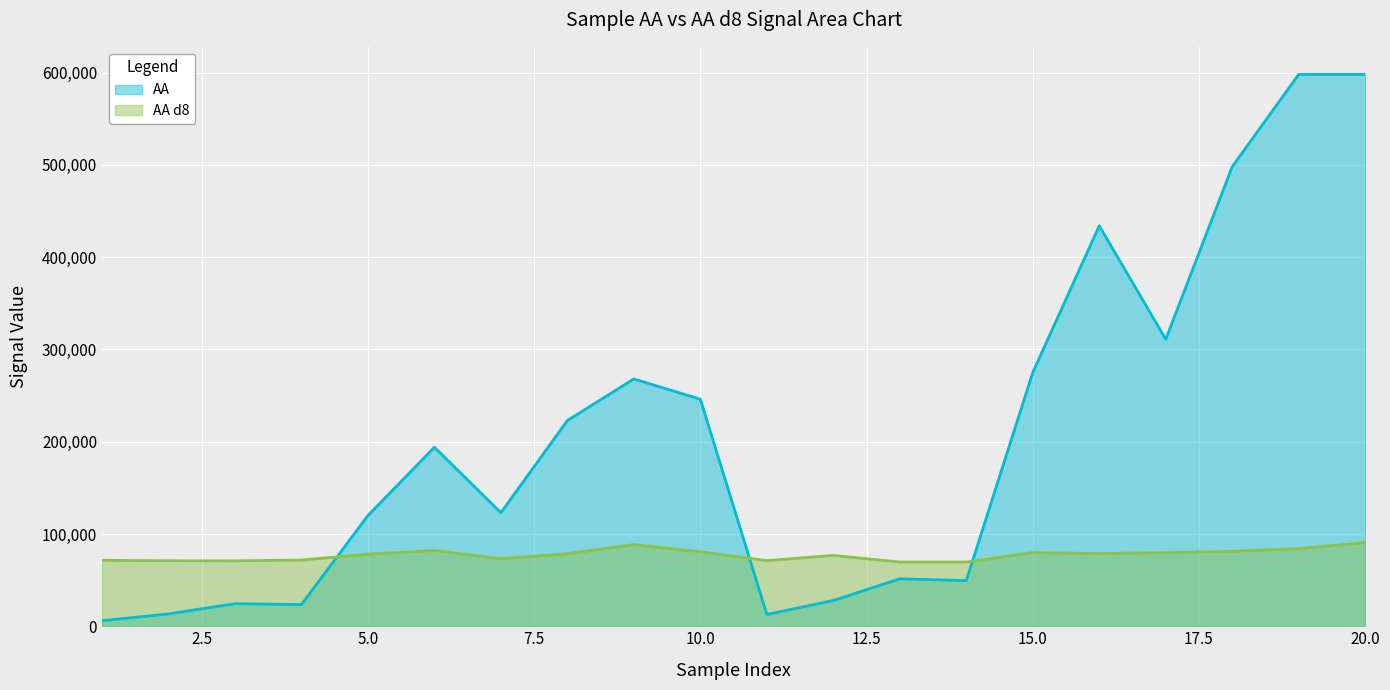

What is the value of the AA d8 point at the 13th from the left?

69600